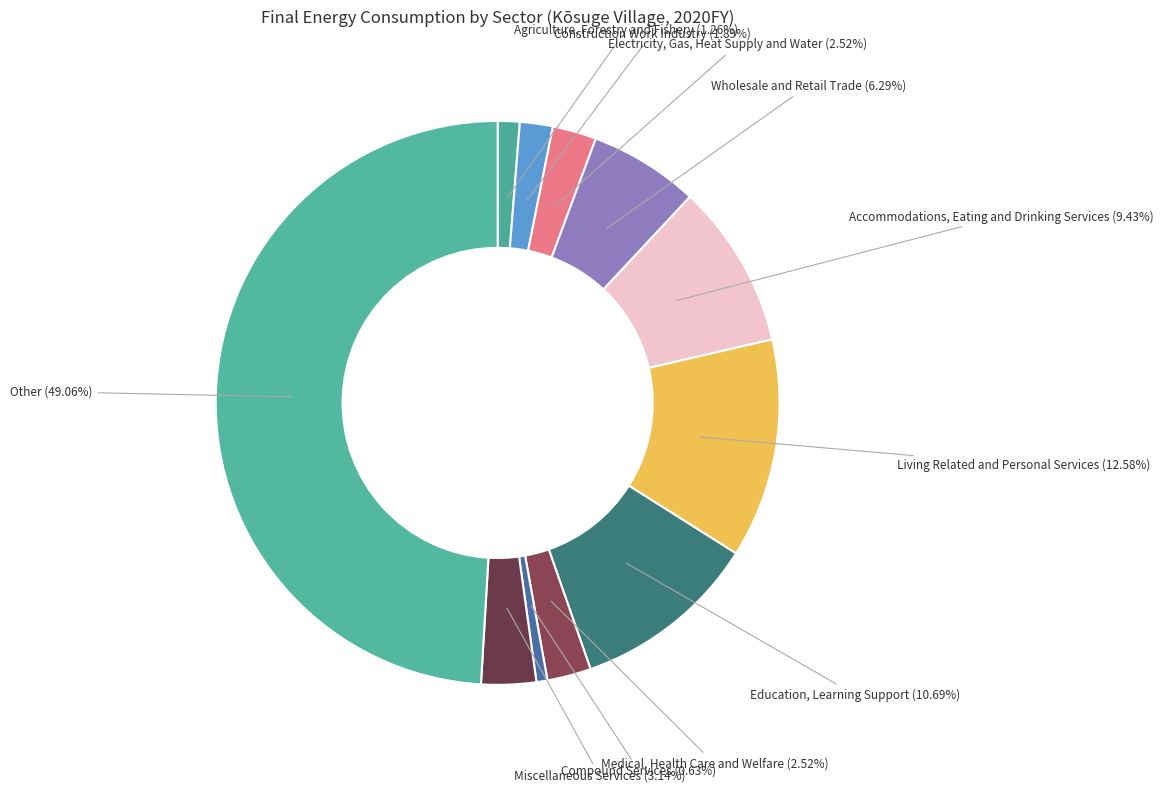

Rank the categories by value from lowest to highest.

Compound Services, Agriculture, Forestry and Fishery, Construction Work Industry, Electricity, Gas, Heat Supply and Water, Medical, Health Care and Welfare, Miscellaneous Services, Wholesale and Retail Trade, Accommodations, Eating and Drinking Services, Education, Learning Support, Living Related and Personal Services, Other